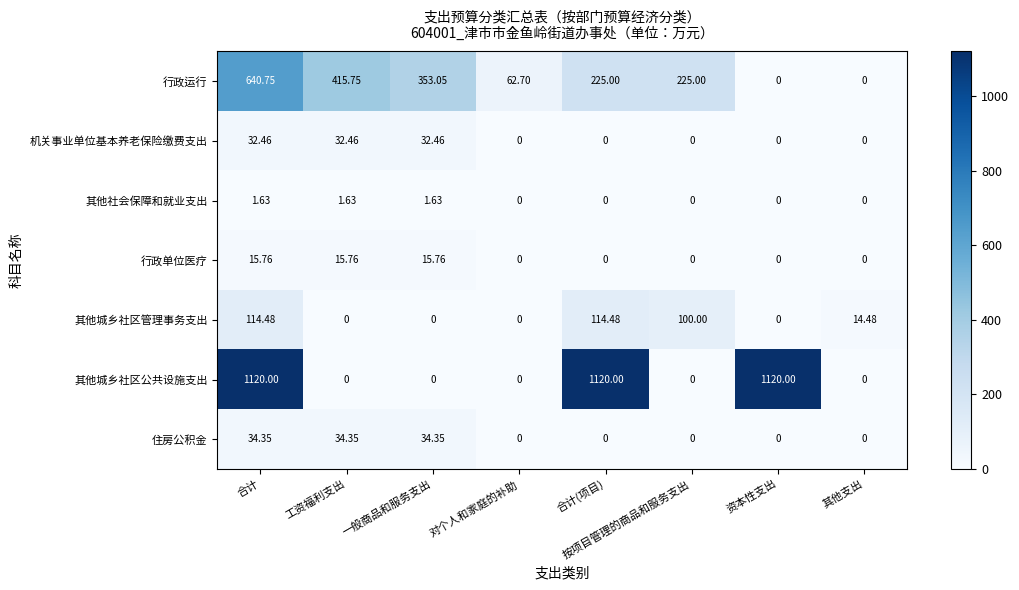

At which label is 行政运行 closest to 320?

一般商品和服务支出